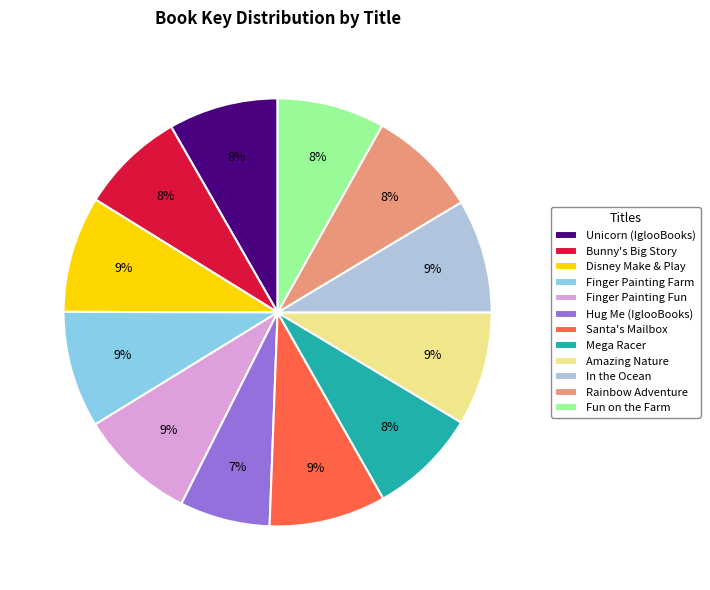

What percentage is the Bunny's Big Story slice, to the nearest percent?

8%